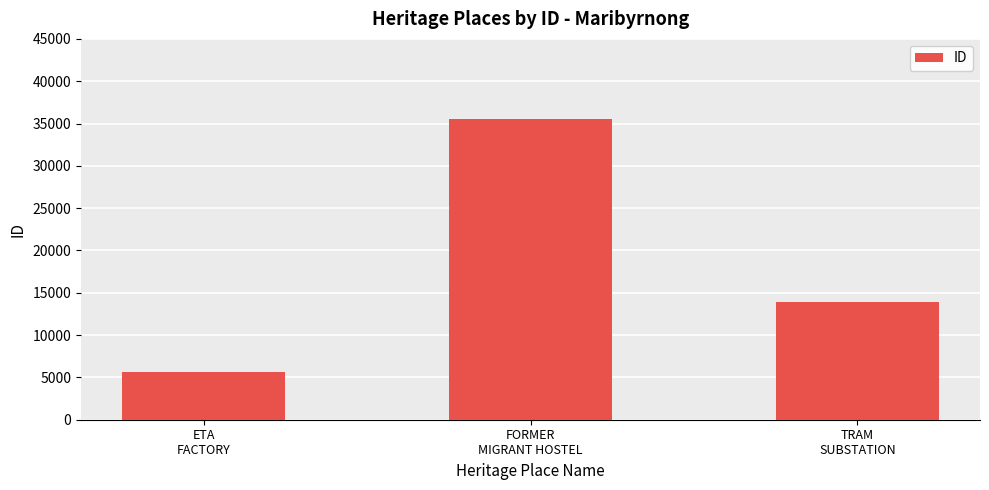

What is the difference between the maximum and minimum values?

29960